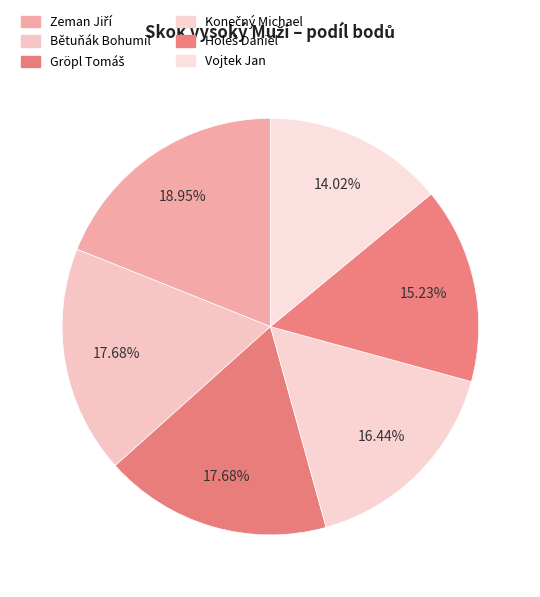

To the nearest percent, what percentage of the pie is Gröpl Tomáš?

18%